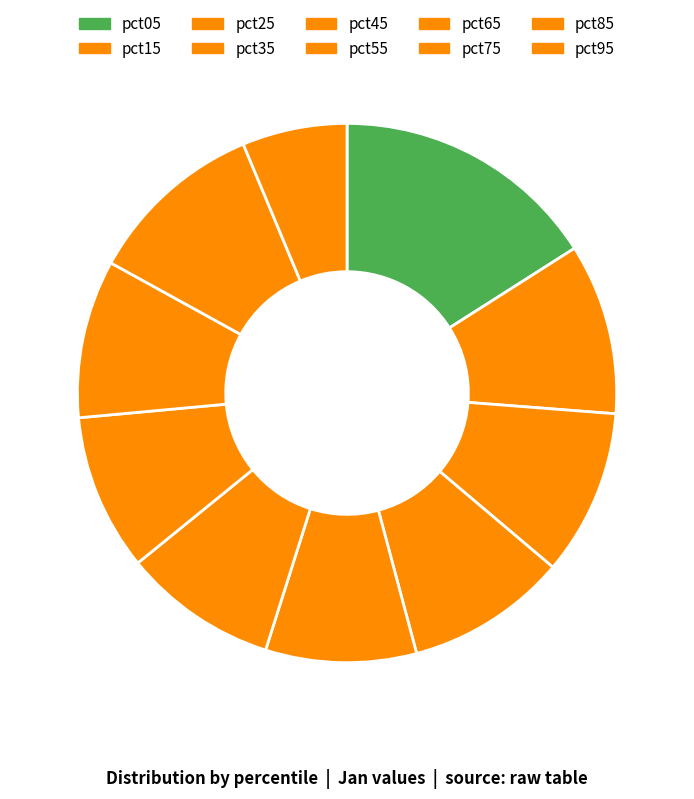

Count the number of slices in the pie.

10